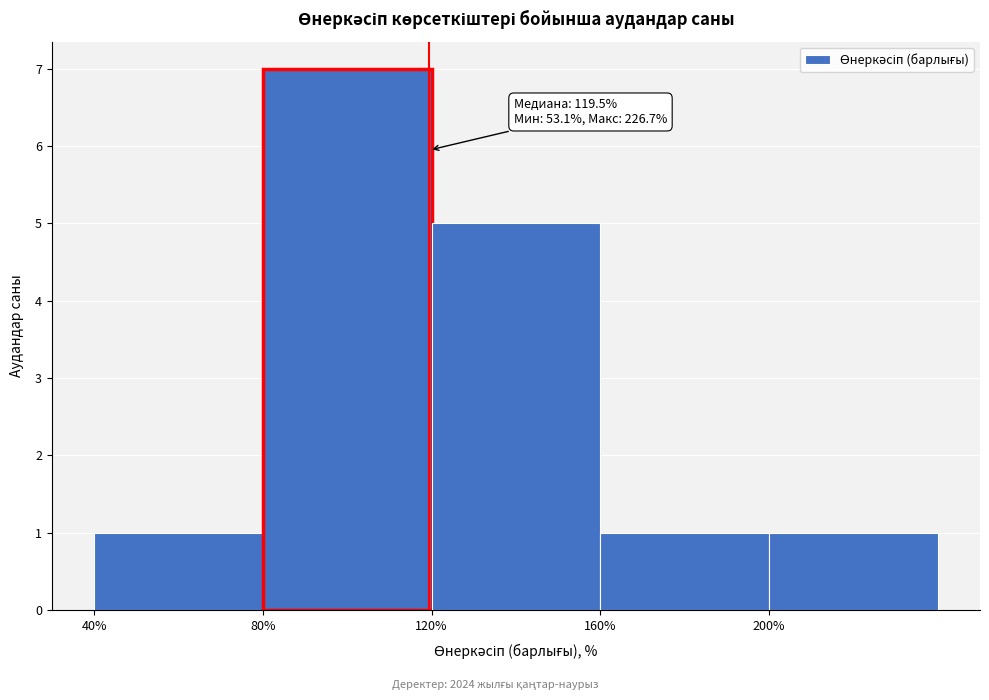

Over which range of the x-axis is the bar tallest?

80 to 120